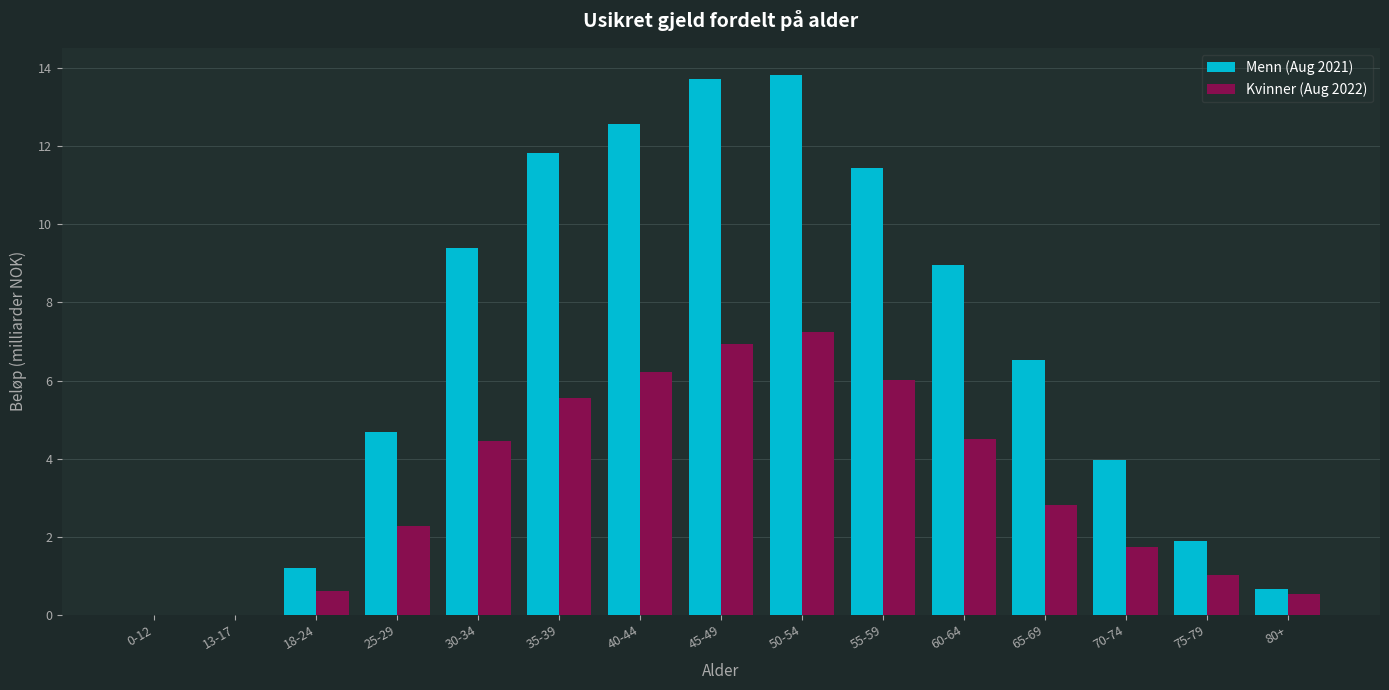

What is the sum of the Menn (Aug 2021) values at 55-59 and 50-54?

25.3